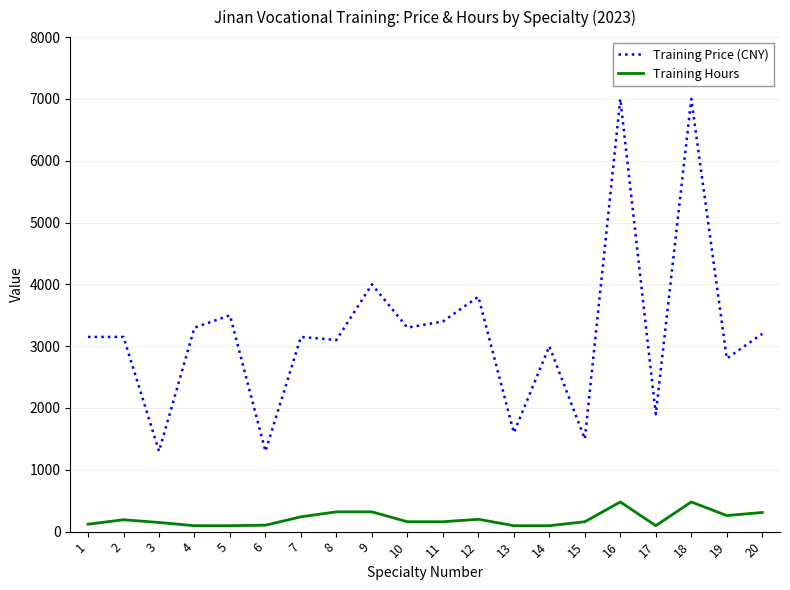

What is the difference between the highest and lowest values at 3?

1152